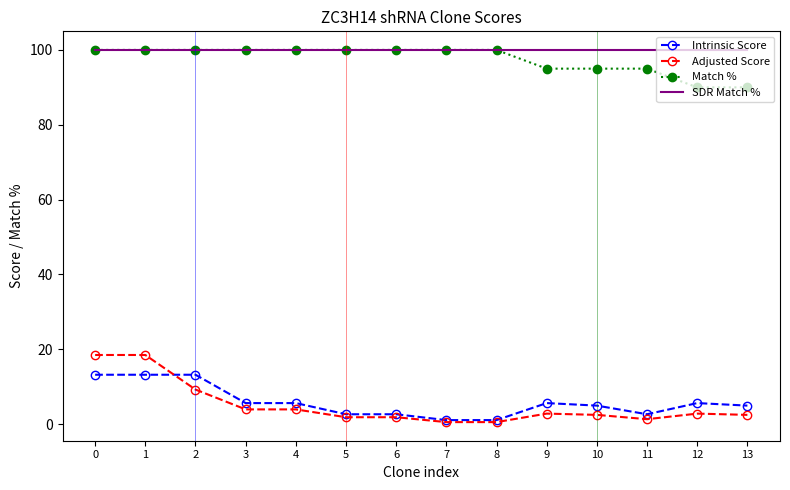

Is the value of Adjusted Score at 10 greater than the value of Match % at 1?

No